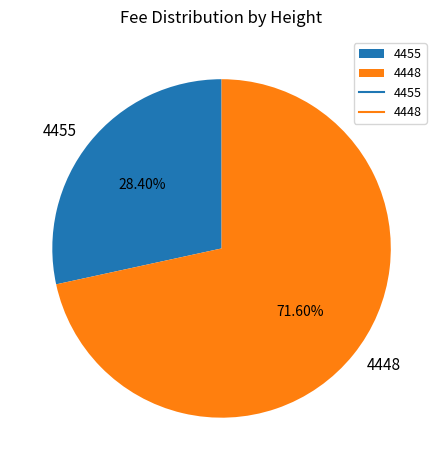

Count the number of slices in the pie.

2